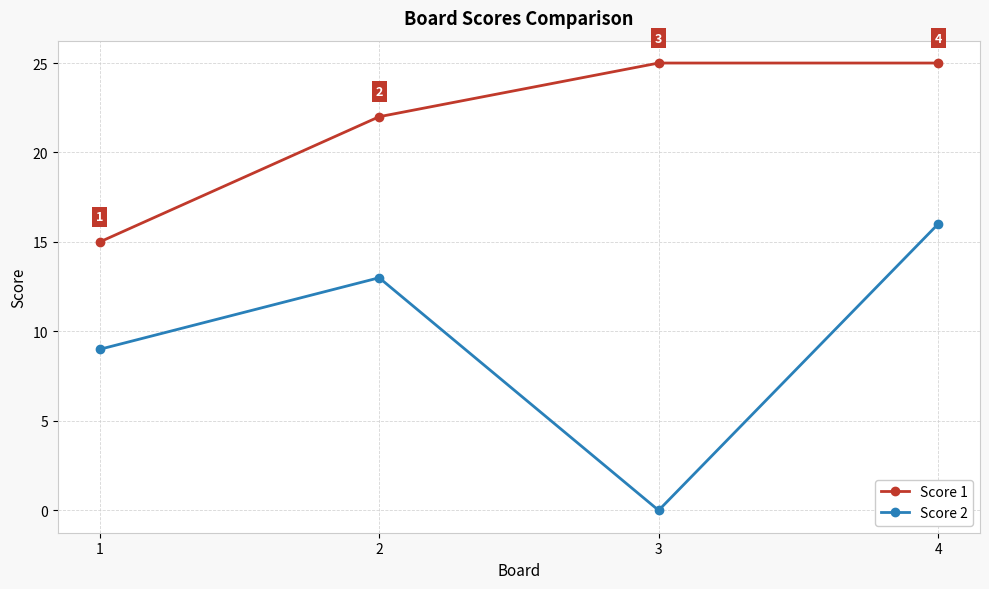

How many distinct data groups are displayed?

2